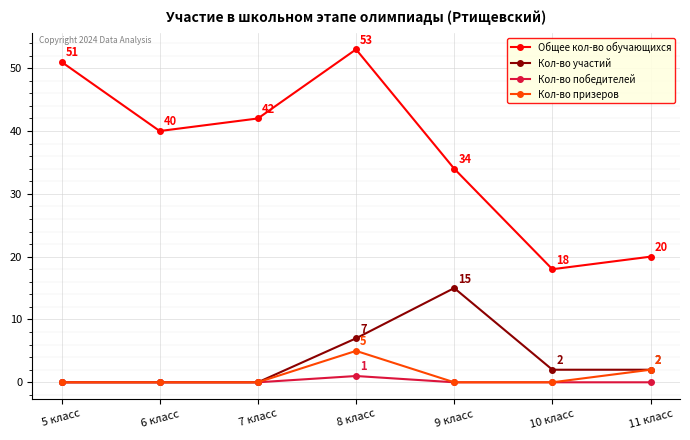

Reading left to right, transcribe all the data shown in this chart.

Общее кол-во обучающихся: 5 класс=51	6 класс=40	7 класс=42	8 класс=53	9 класс=34	10 класс=18	11 класс=20
Кол-во участий: 5 класс=0	6 класс=0	7 класс=0	8 класс=7	9 класс=15	10 класс=2	11 класс=2
Кол-во победителей: 5 класс=0	6 класс=0	7 класс=0	8 класс=1	9 класс=0	10 класс=0	11 класс=0
Кол-во призеров: 5 класс=0	6 класс=0	7 класс=0	8 класс=5	9 класс=0	10 класс=0	11 класс=2